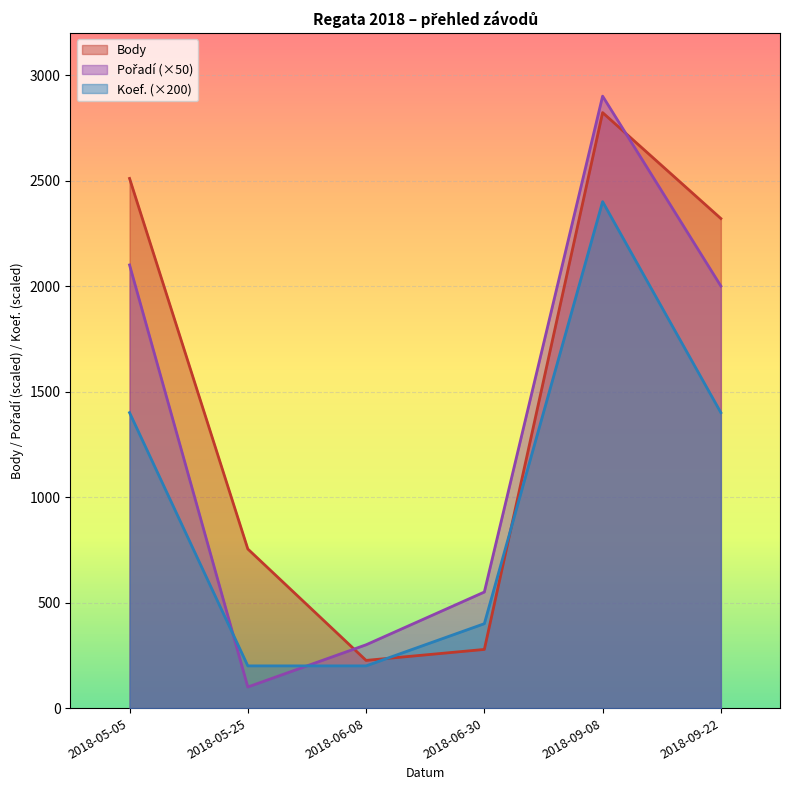

Which has a higher value, 2018-09-22 or 2018-06-30?

2018-09-22